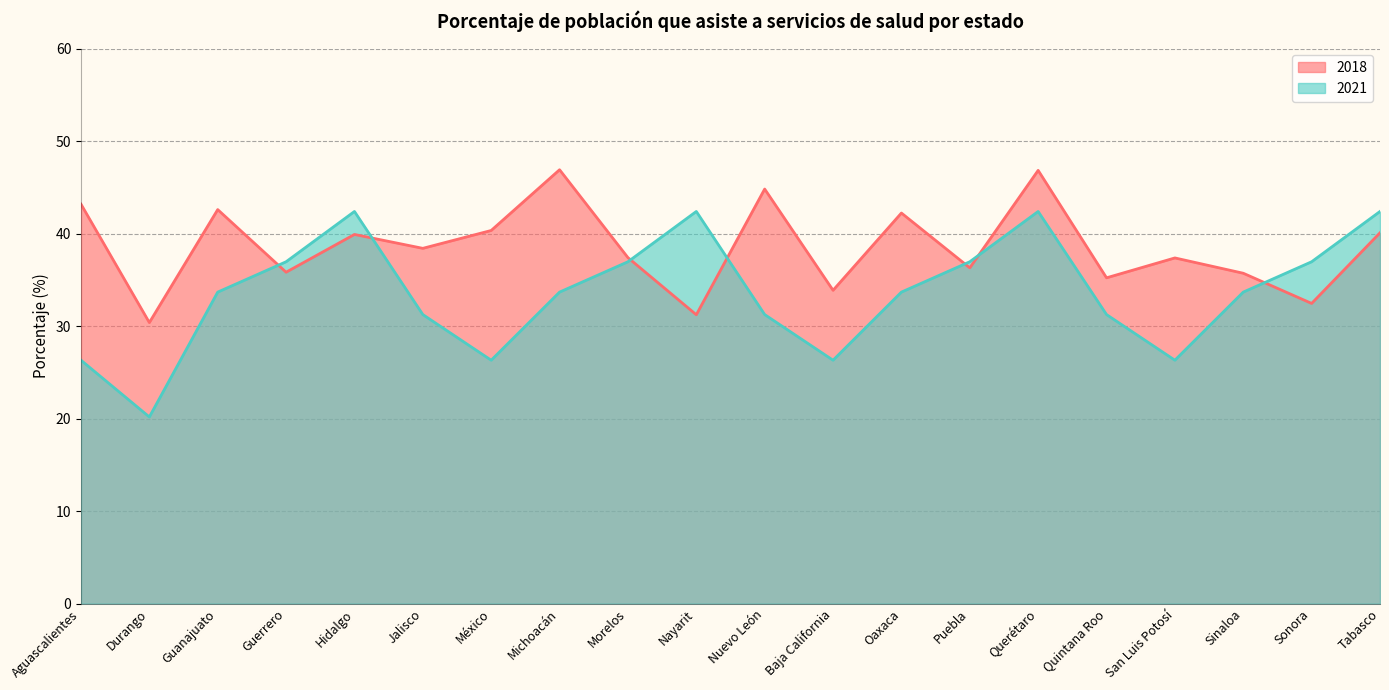

How many lines are shown in the chart?

2